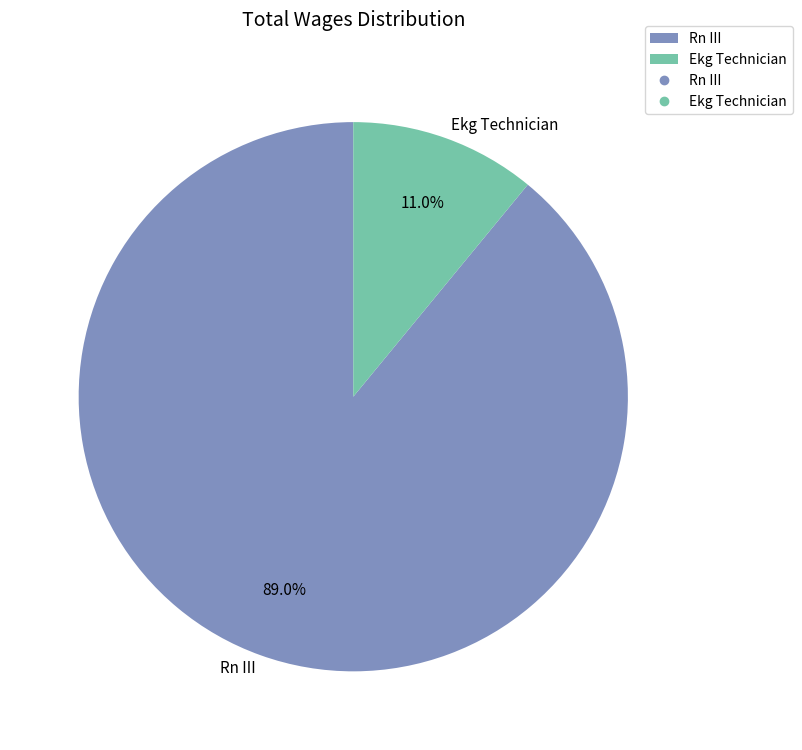

To the nearest percent, what portion does Ekg Technician represent?

11%